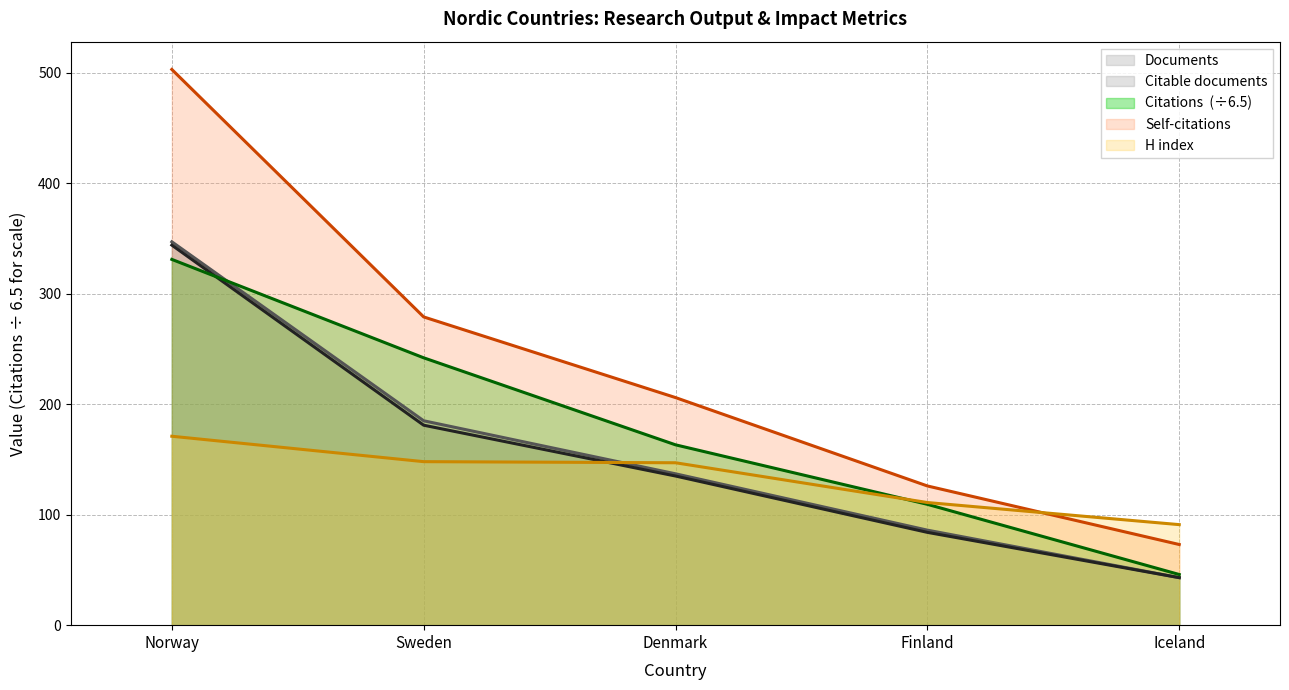

What is the smallest value displayed?

43.0